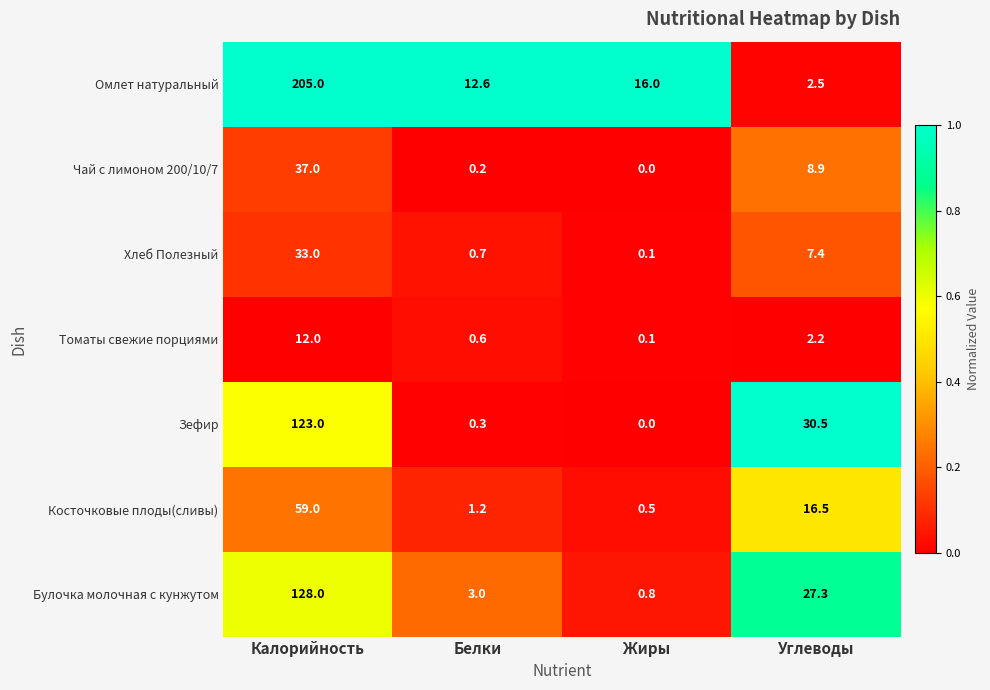

How many data points does each series have?

4